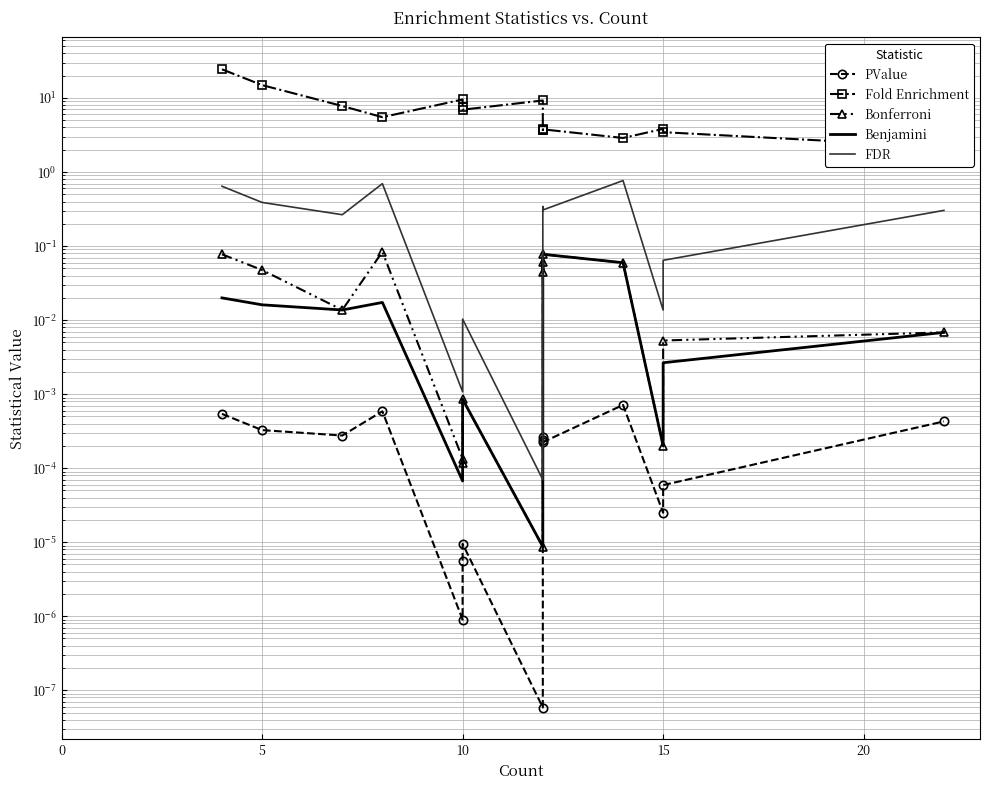

True or false: FDR and Bonferroni intersect in this chart.

False